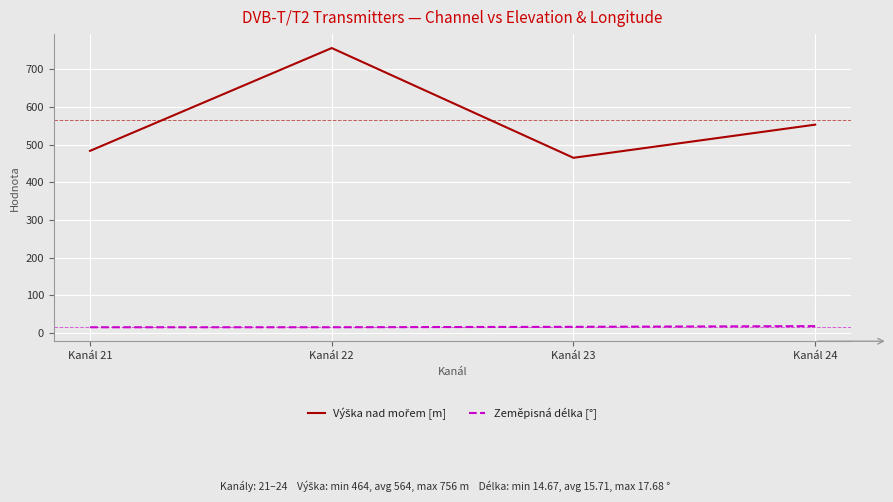

What is the average value of the Zeměpisná délka [°] series?

15.7